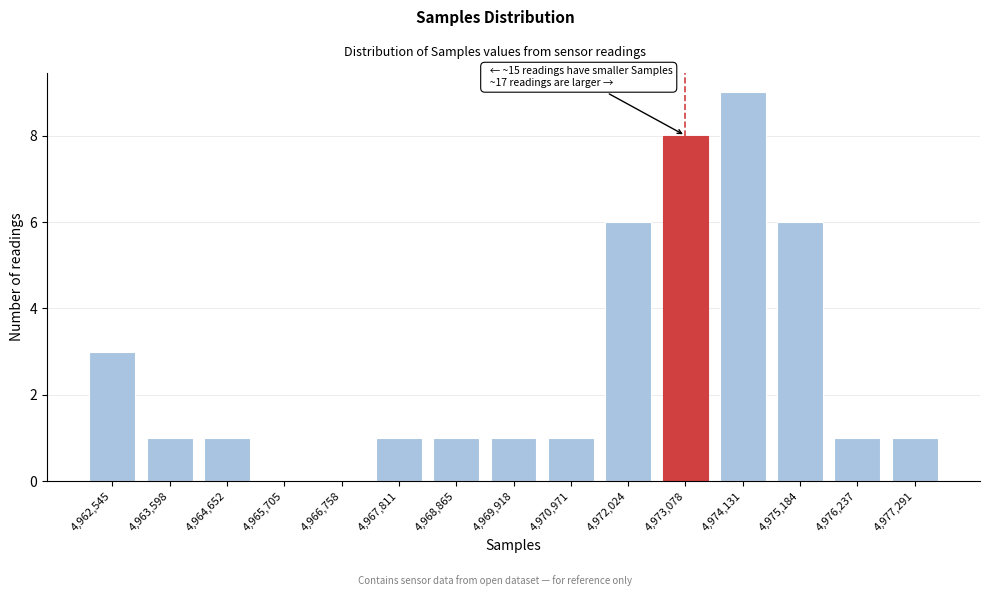

Reading left to right, transcribe all the data shown in this chart.

4,962,545=3	4,963,598=1	4,964,652=1	4,965,705=0	4,966,758=0	4,967,811=1	4,968,865=1	4,969,918=1	4,970,971=1	4,972,024=6	4,973,078=8	4,974,131=9	4,975,184=6	4,976,237=1	4,977,291=1